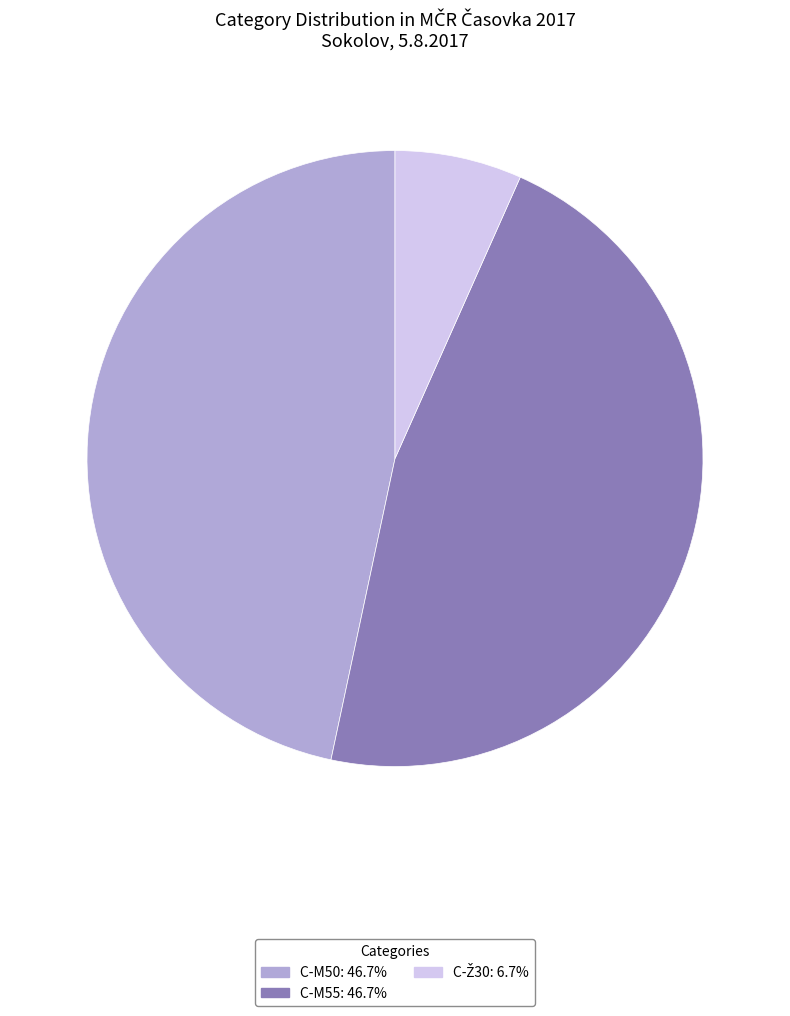

Does C-M50: 46.7% account for over 50% of the chart?

No